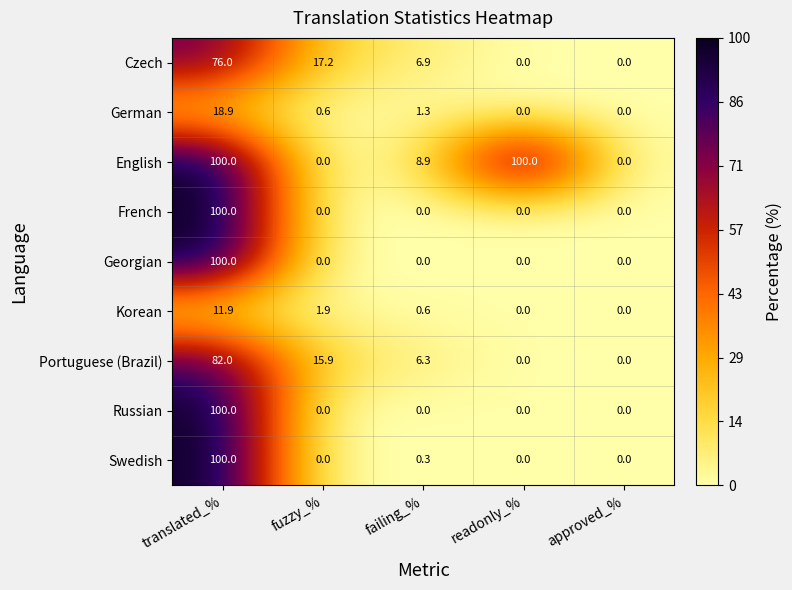

Is the value of Czech at fuzzy_% greater than the value of Korean at approved_%?

Yes